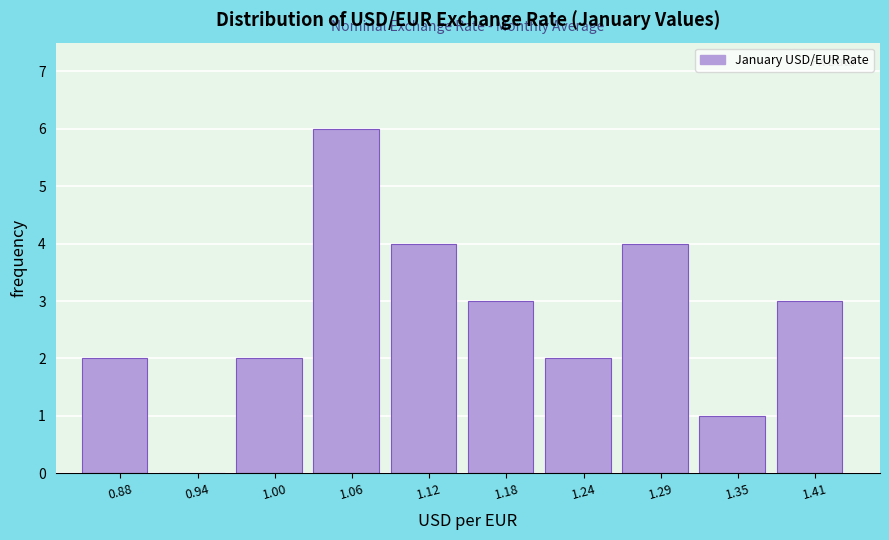

Reading right to left, transcribe all the data shown in this chart.

1.41=3	1.35=1	1.29=4	1.24=2	1.18=3	1.12=4	1.06=6	1.00=2	0.94=0	0.88=2